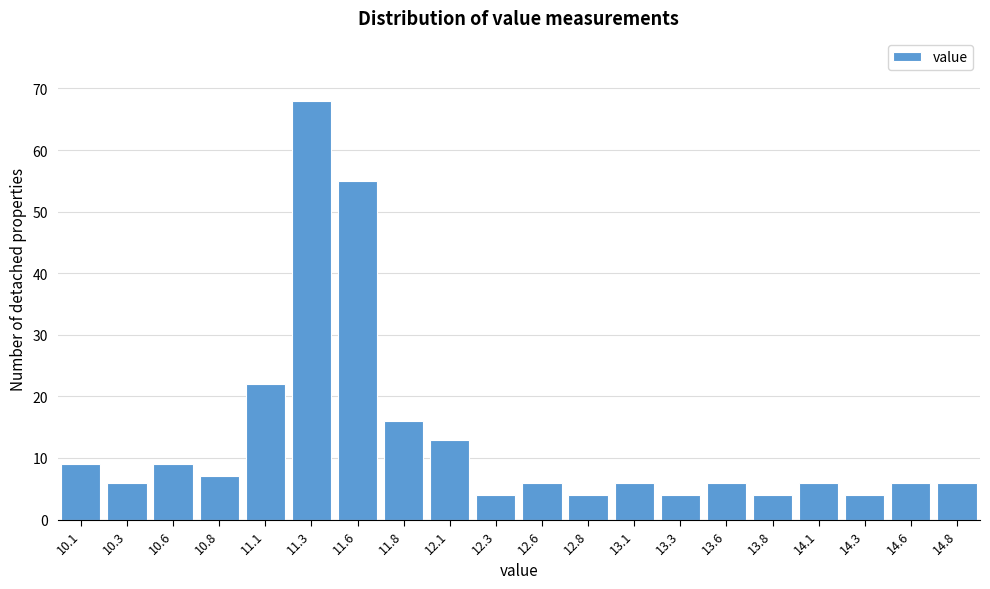

Reading left to right, extract all data points from this chart.

10.1=9	10.3=6	10.6=9	10.8=7	11.1=22	11.3=68	11.6=55	11.8=16	12.1=13	12.3=4	12.6=6	12.8=4	13.1=6	13.3=4	13.6=6	13.8=4	14.1=6	14.3=4	14.6=6	14.8=6